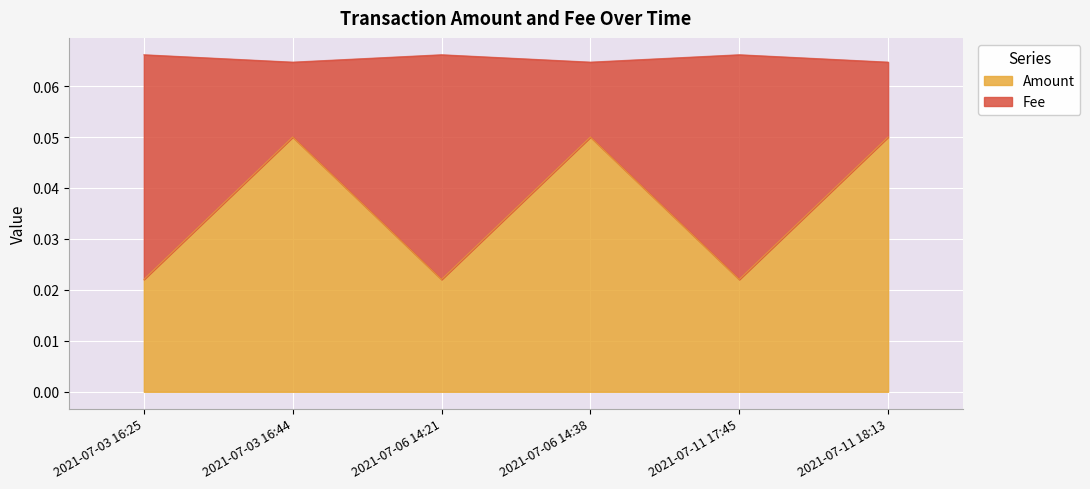

What are all the series names shown in the legend?

Amount, Fee